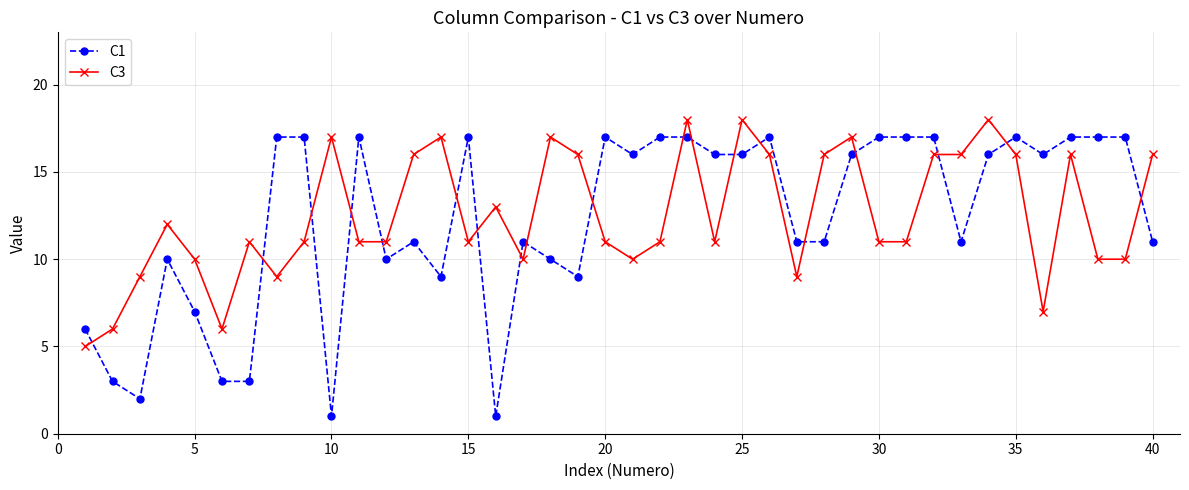

True or false: C3 and C1 intersect in this chart.

True